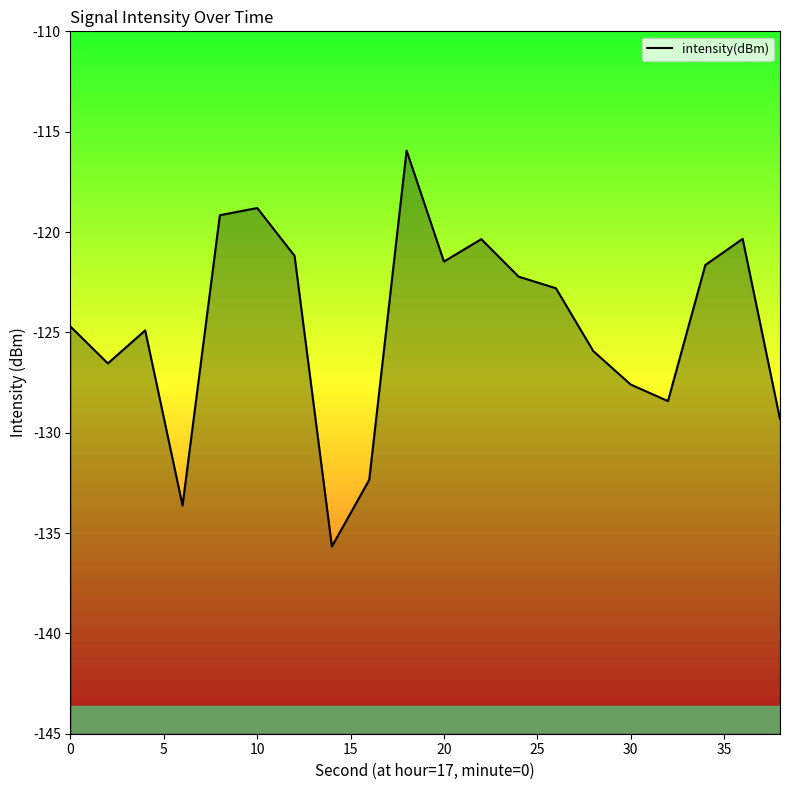

What is the maximum value shown in the chart?

-115.9